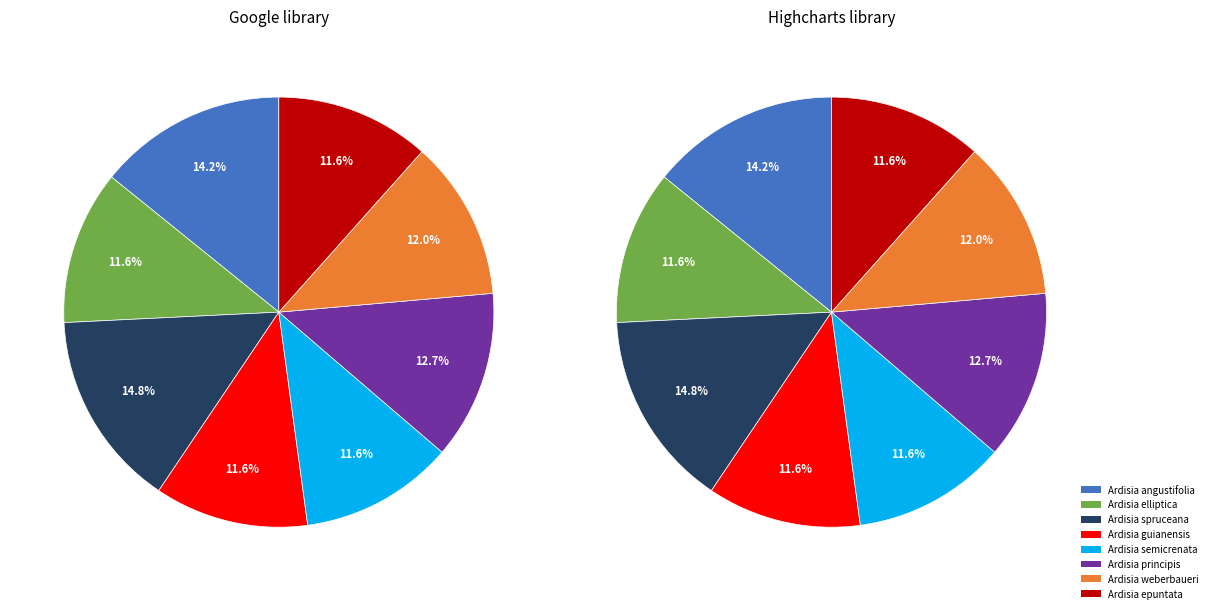

Which category has the biggest portion of the pie?

Ardisia spruceana